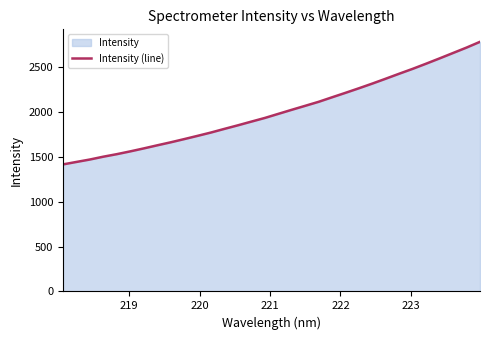

What is the minimum value shown in the chart?

1417.4